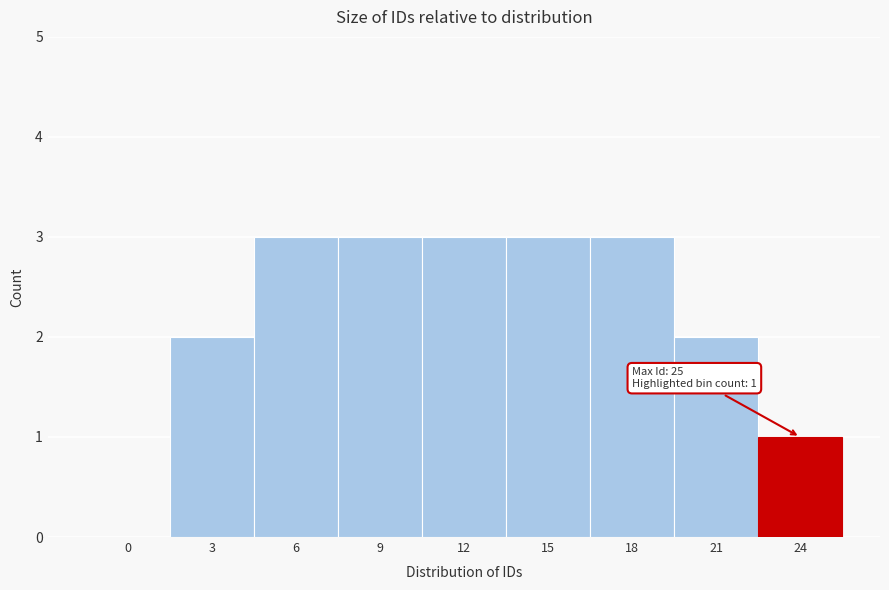

Reading left to right, what are all the values shown in this chart?

0=0	3=2	6=3	9=3	12=3	15=3	18=3	21=2	24=1